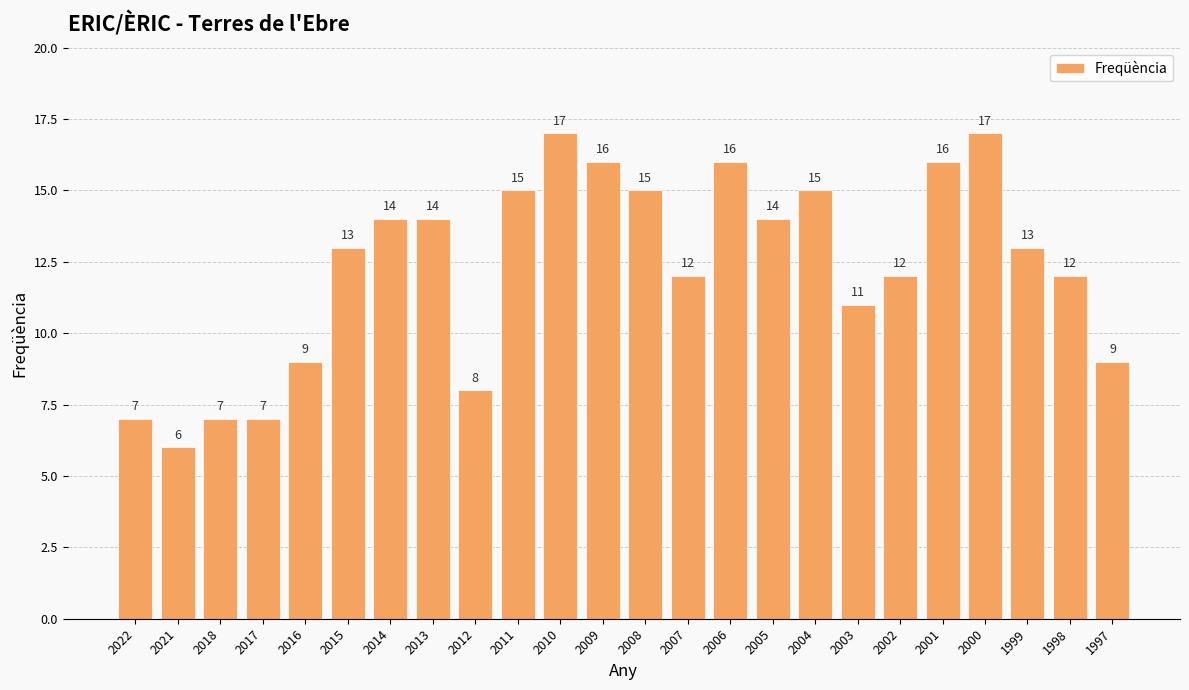

What value does the data have at 2018, to the nearest 10?

10